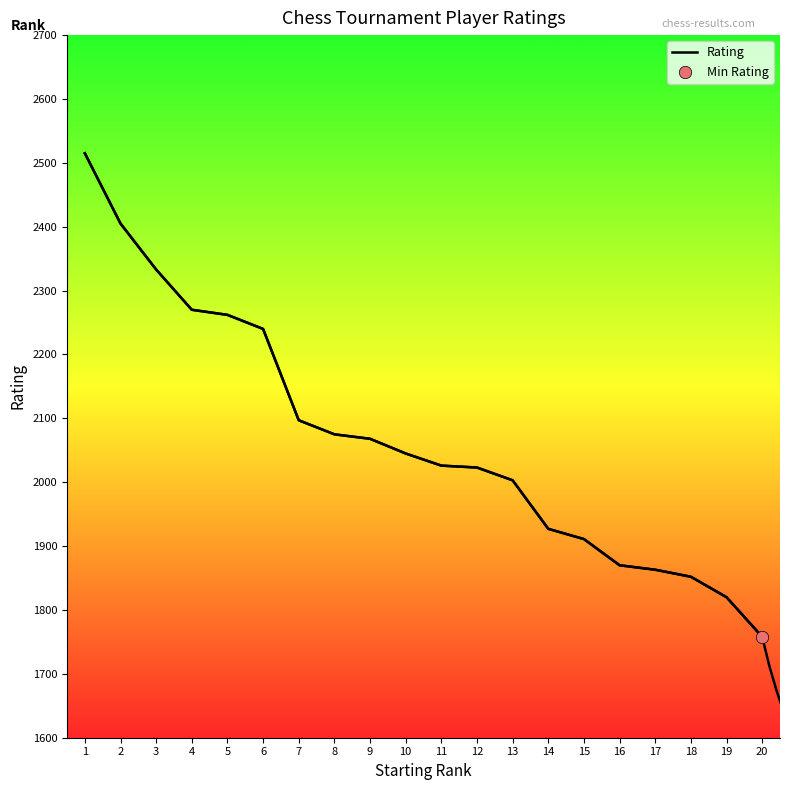

Between 10 and 9, which is larger?

9